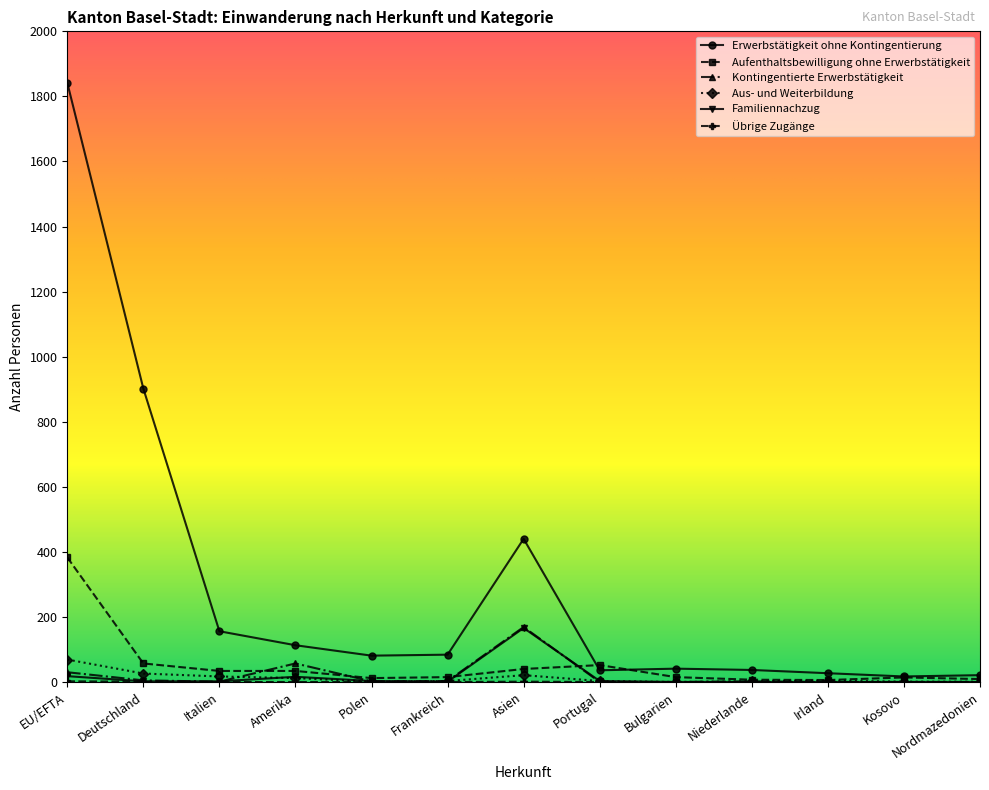

Does the chart display data point markers on the line(s)?

Yes